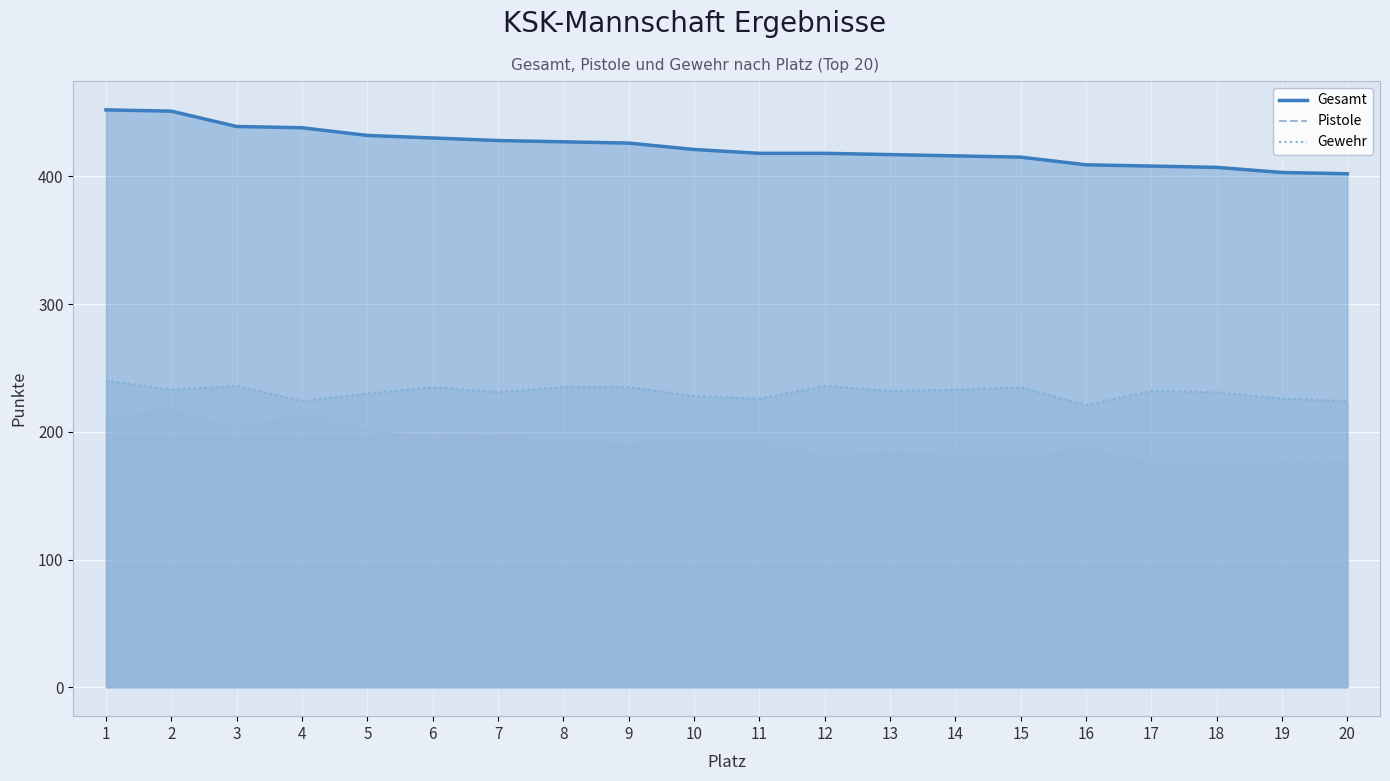

Rank the series by their average value, from lowest to highest.

Pistole, Gewehr, Gesamt